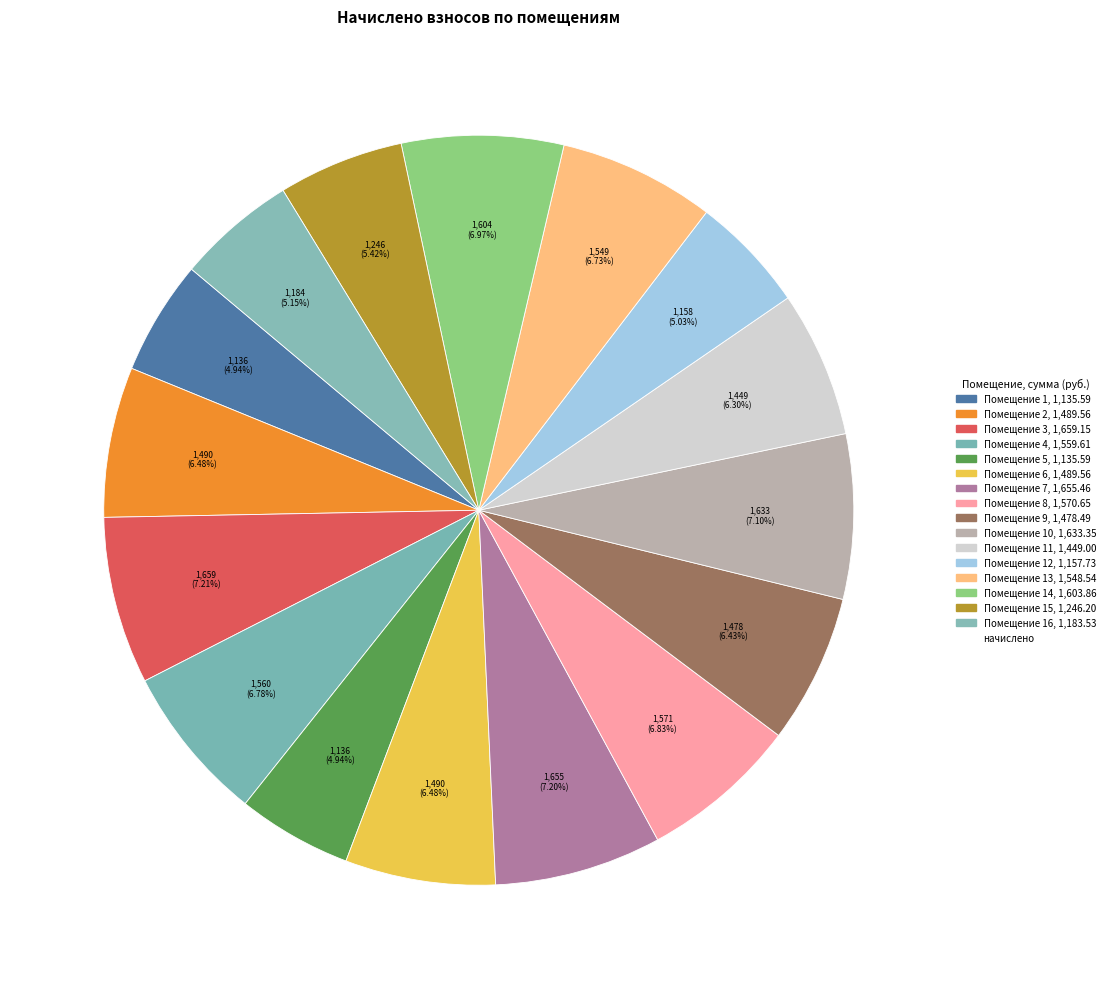

To the nearest percent, what is the average slice percentage?

6%